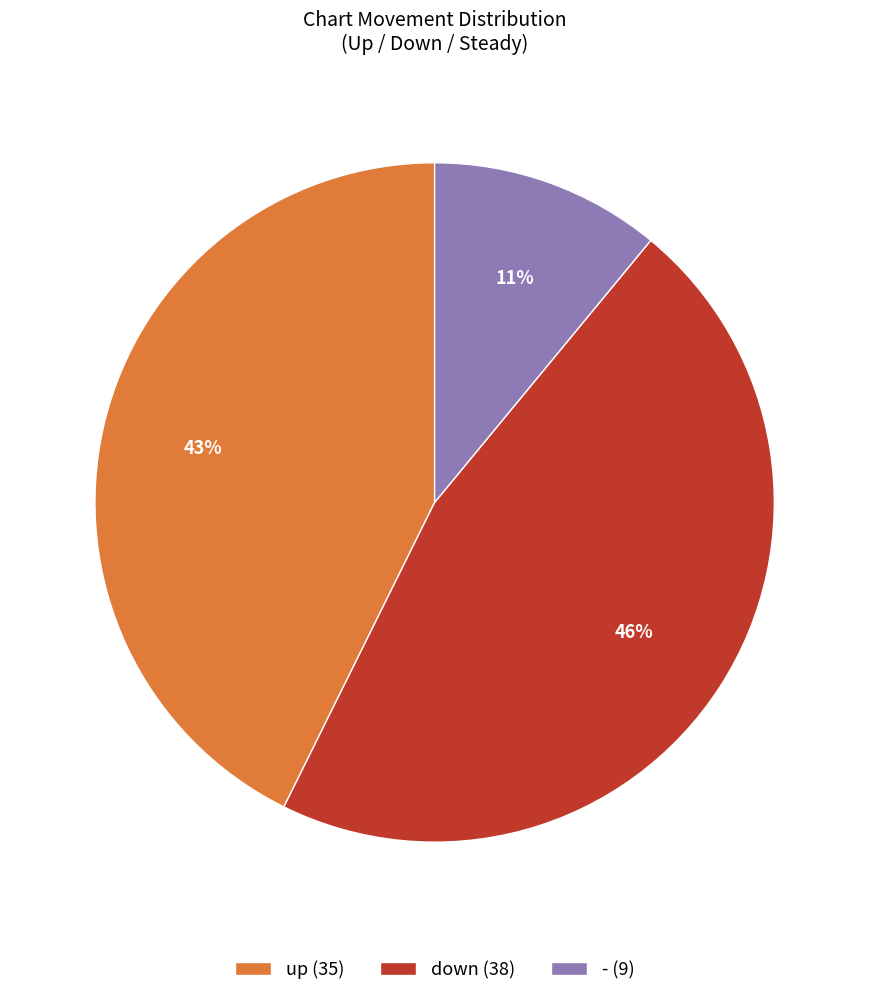

Do - (9) and down (38) together represent more than half of the pie?

Yes